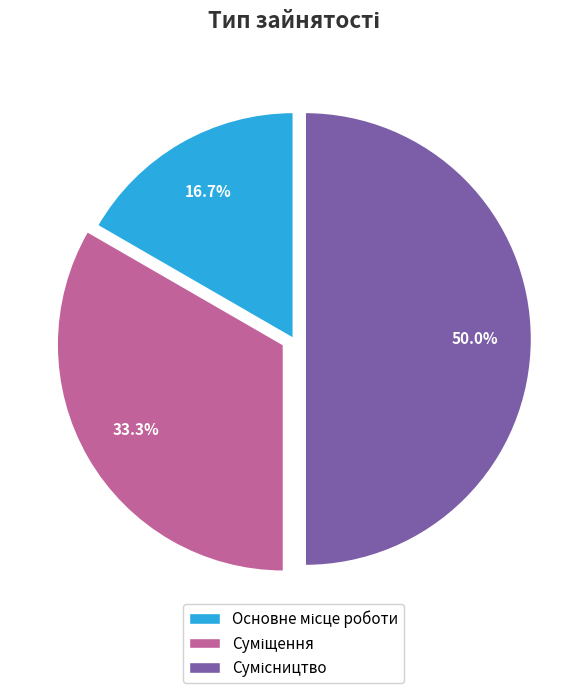

How many slices are in this pie chart?

3